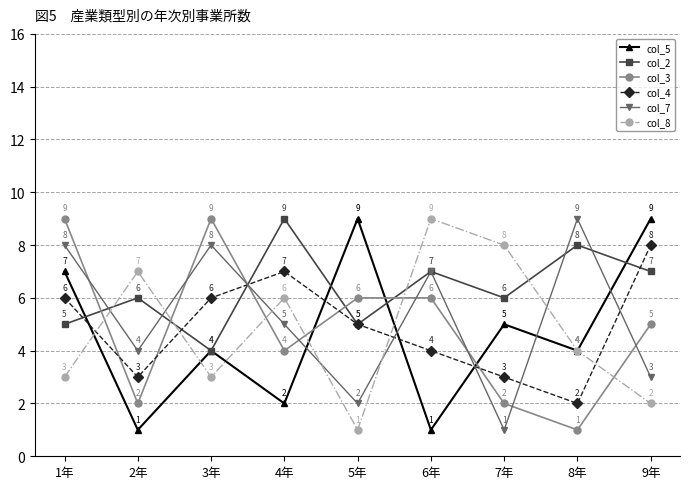

What is the difference between the highest and lowest values at 9年?

7